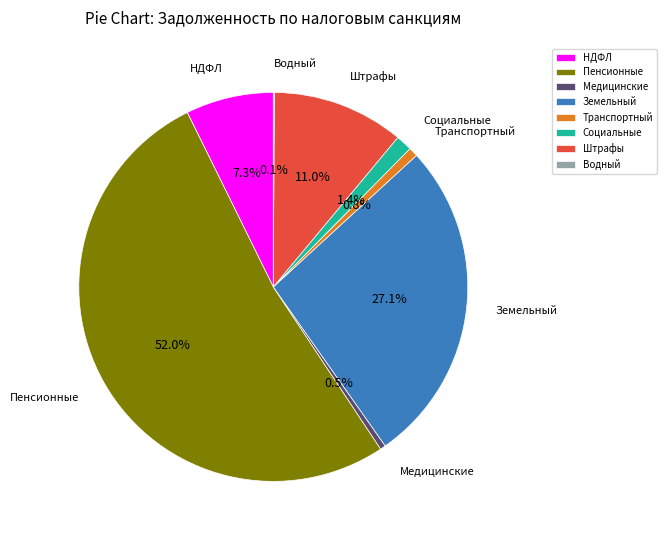

Which slice is the largest?

Пенсионные